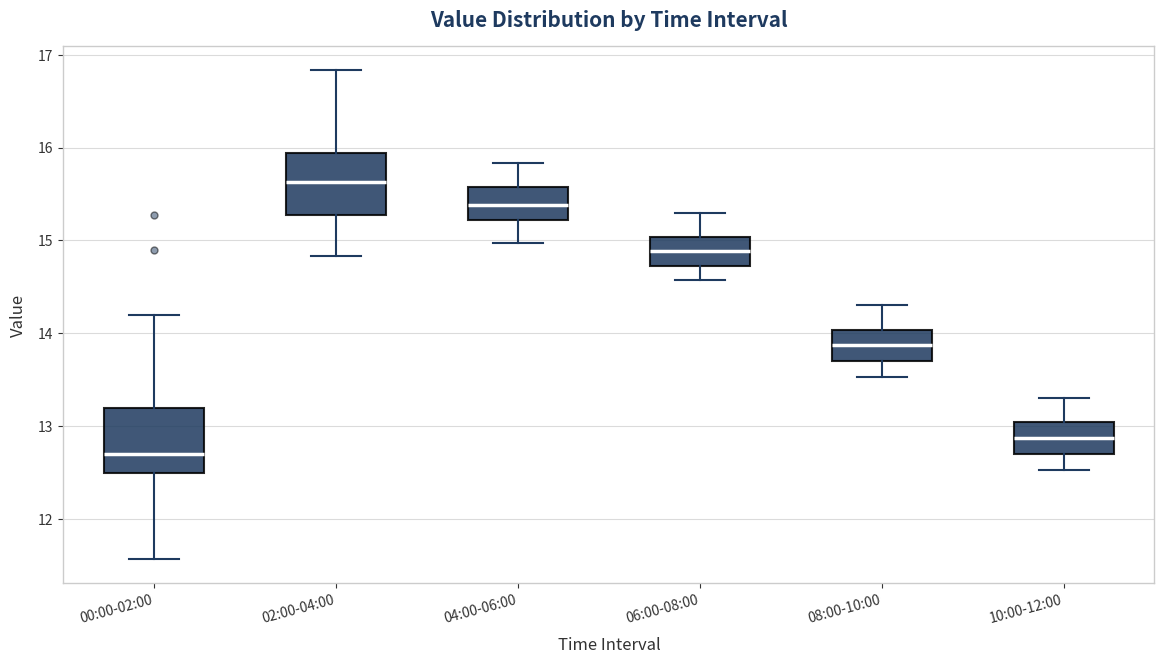

Where does the lower whisker of the box for 02:00-04:00 end on the y-axis? The values are not printed on the chart, so give them approximately, as read against the axis.

14.8